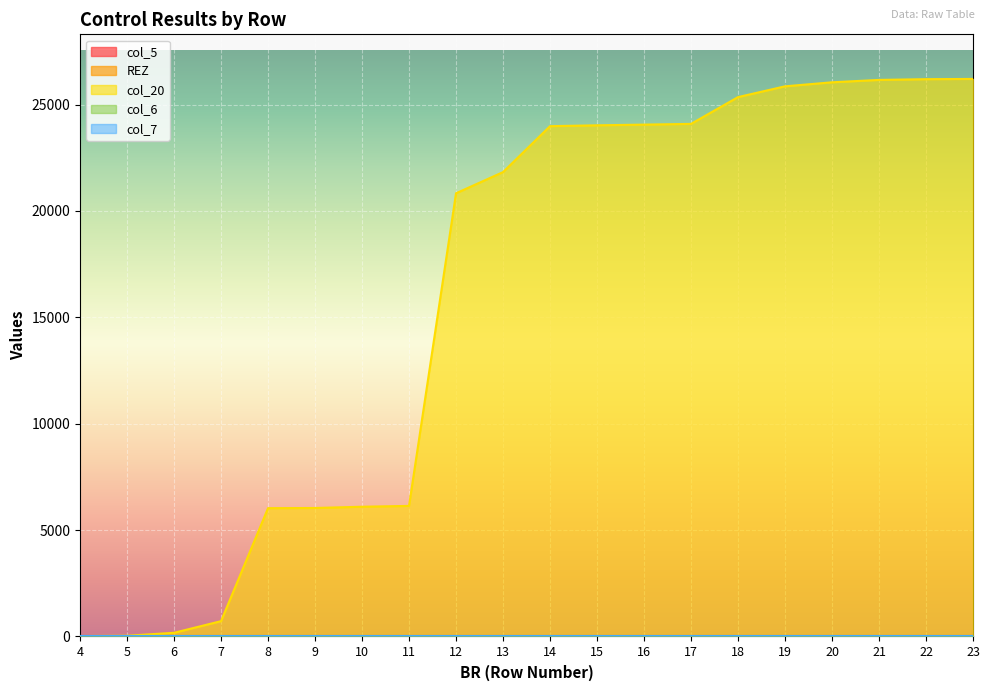

True or false: col_20 and col_6 intersect in this chart.

False